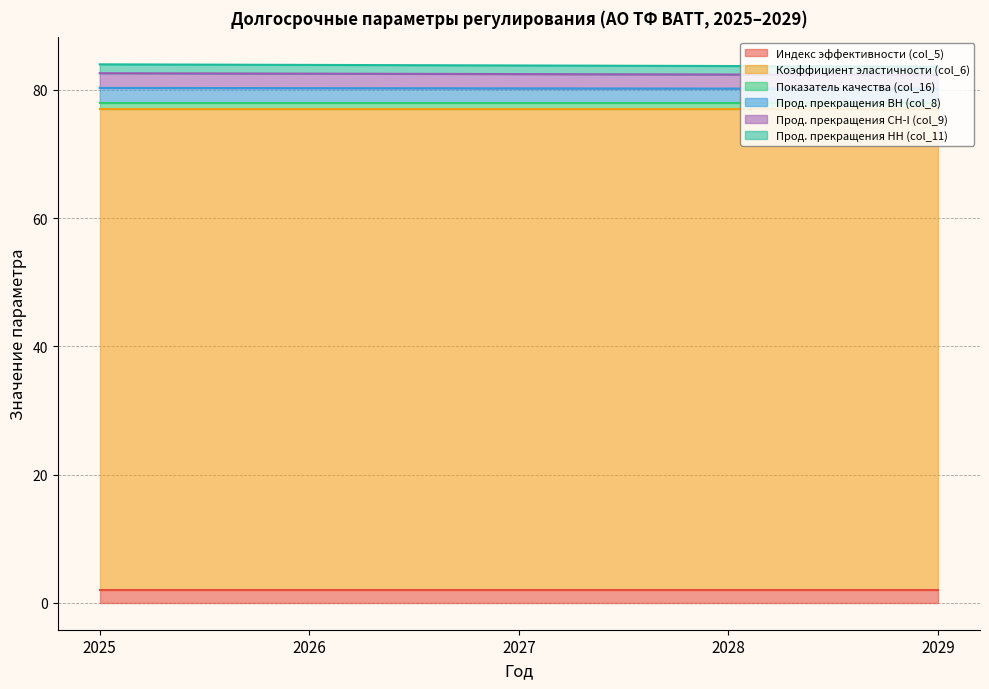

True or false: Прод. прекращения ВН (col_8) and Прод. прекращения НН (col_11) intersect in this chart.

False